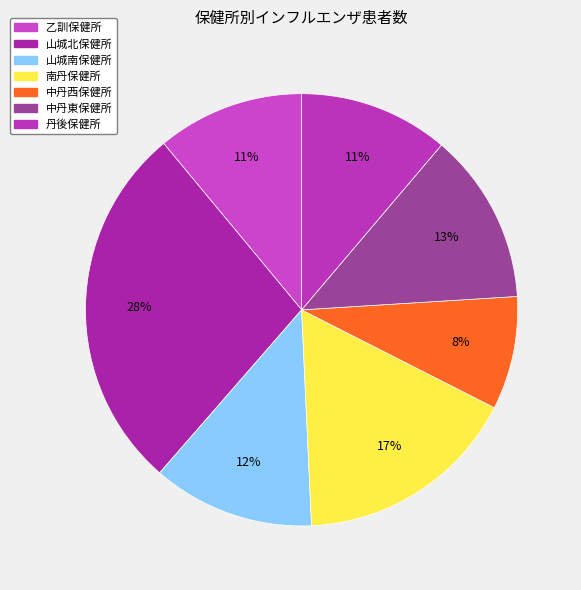

Rank the categories by value from highest to lowest.

山城北保健所, 南丹保健所, 中丹東保健所, 山城南保健所, 丹後保健所, 乙訓保健所, 中丹西保健所